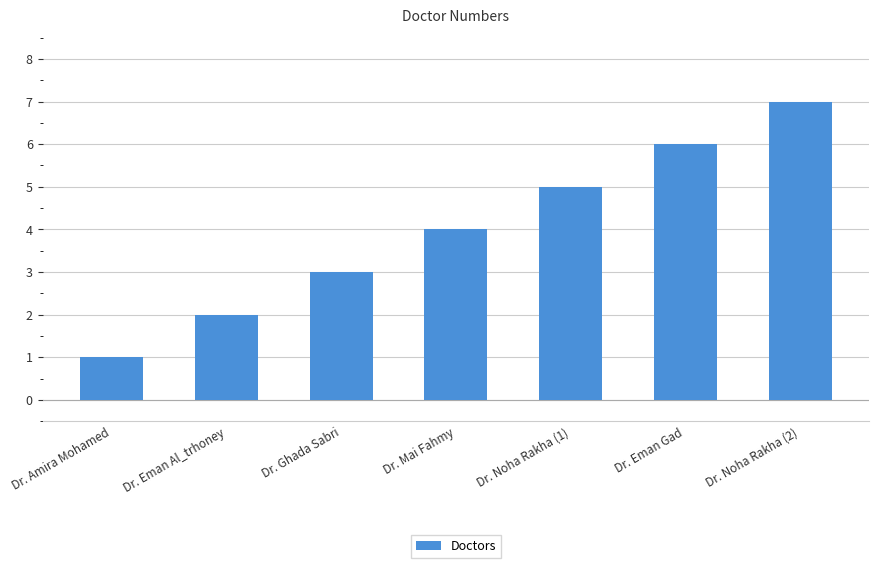

Which has a higher value, Dr. Amira Mohamed or Dr. Noha Rakha (2)?

Dr. Noha Rakha (2)